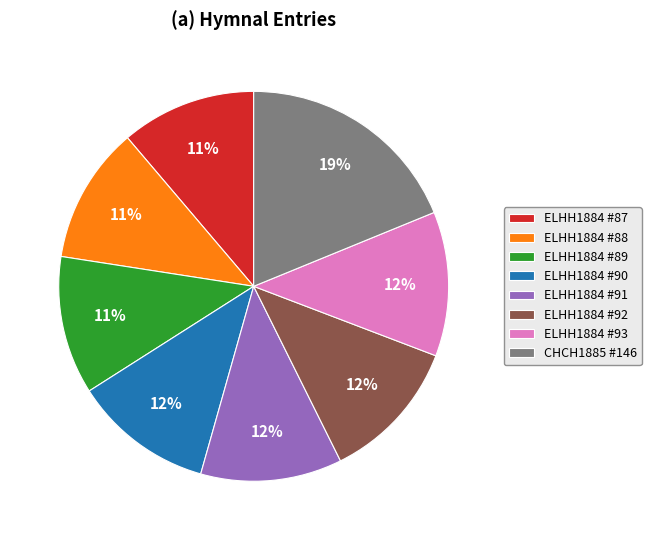

Which category has the biggest portion of the pie?

CHCH1885 #146